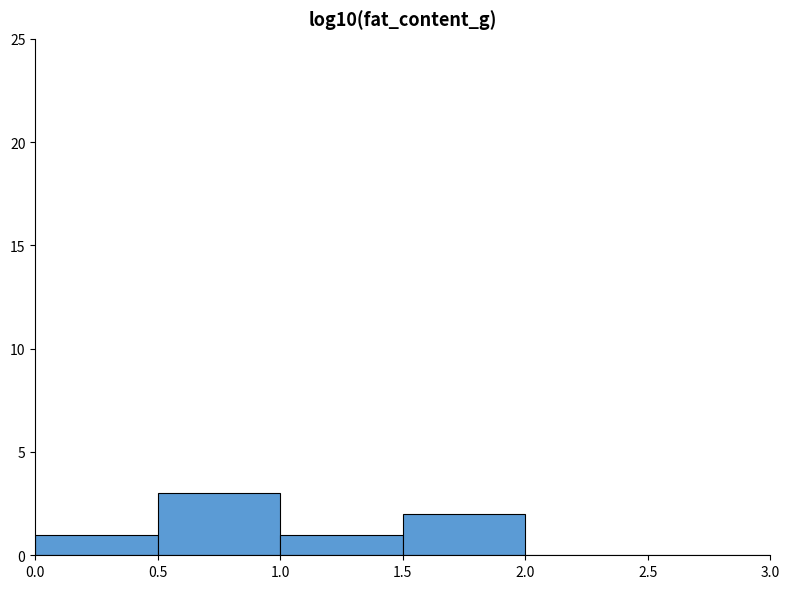

Reading left to right, list every bar in this chart as the range it spans on the x-axis followed by its height. The values are not printed on the chart, so give them approximately, as read against the axis.

0.0 to 0.5: 1
0.5 to 1.0: 3
1.0 to 1.5: 1
1.5 to 2.0: 2
2.0 to 2.5: 0
2.5 to 3.0: 0